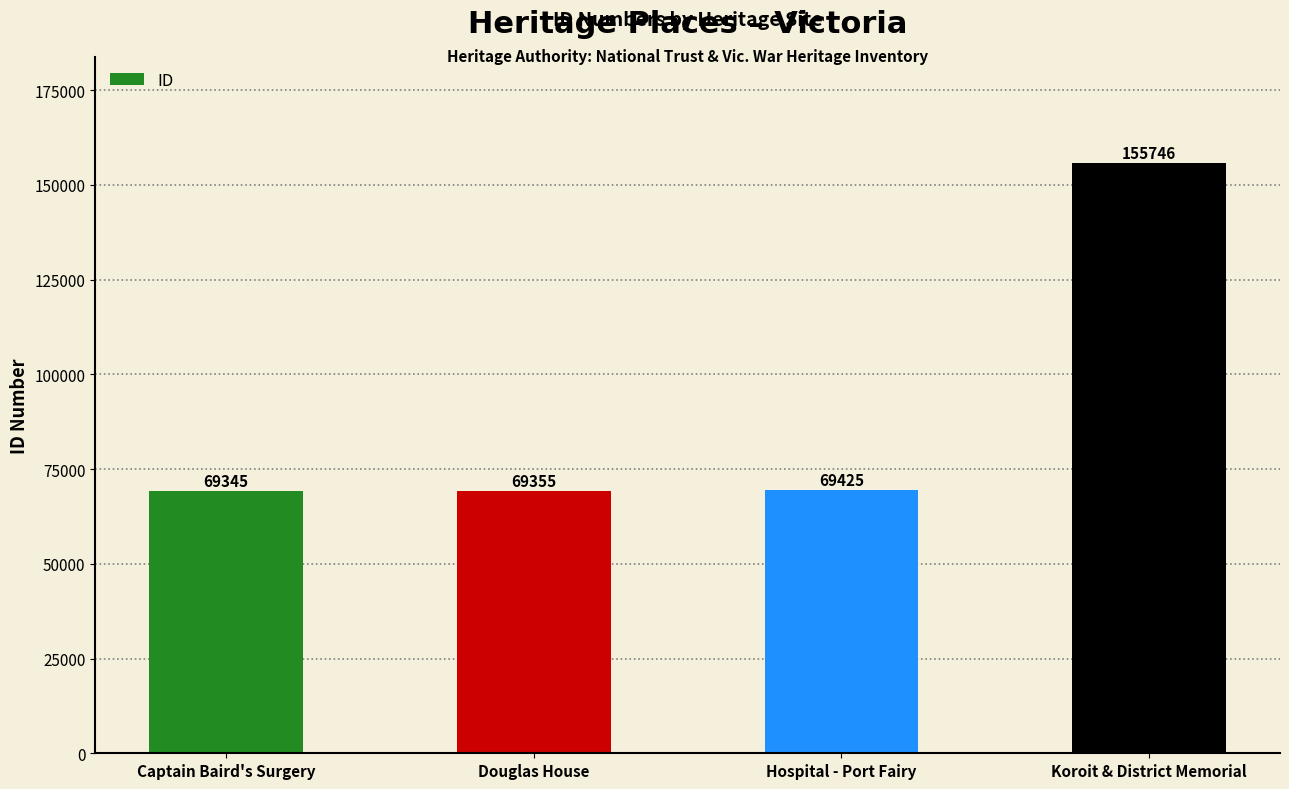

Rank the categories by value from highest to lowest.

Koroit & District Memorial, Hospital - Port Fairy, Douglas House, Captain Baird's Surgery